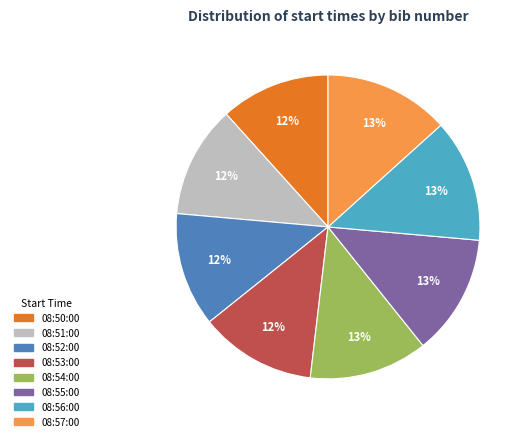

What percentage is the 08:54:00 slice, to the nearest percent?

13%